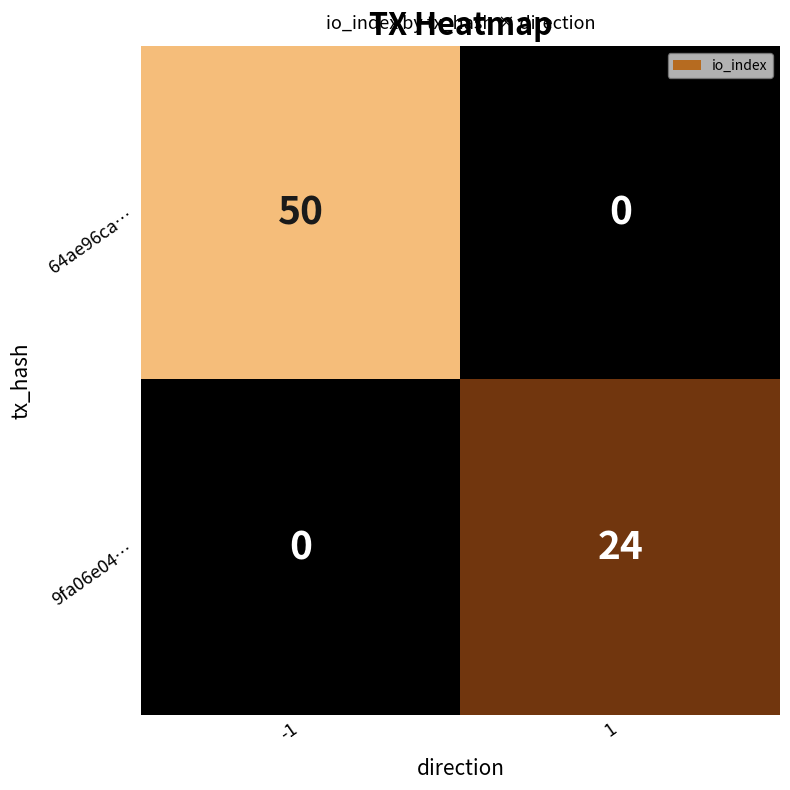

Is it true that 9fa06e04… equals 0 at -1?

True